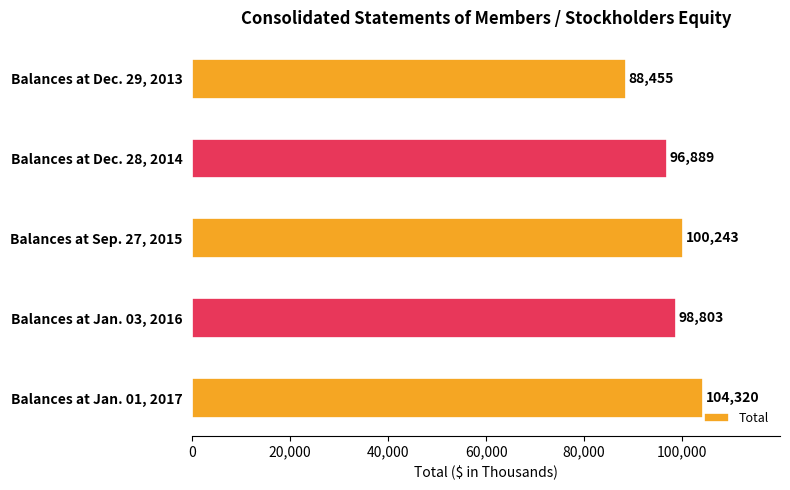

Which label corresponds to the largest value in the chart?

Balances at Jan. 01, 2017